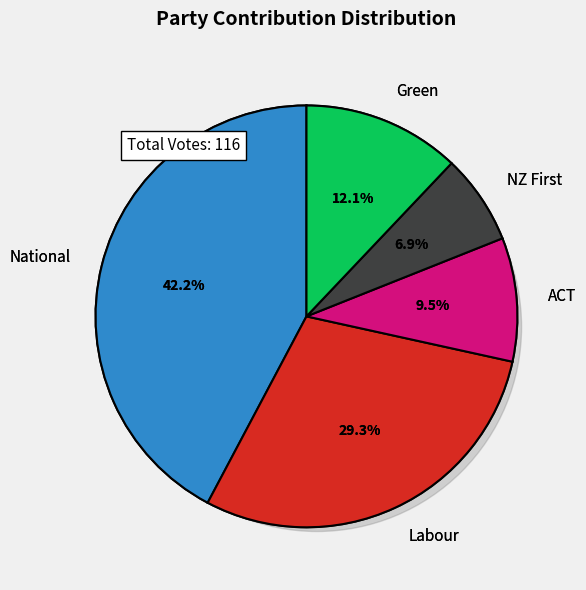

To the nearest percent, what portion does Labour represent?

29%